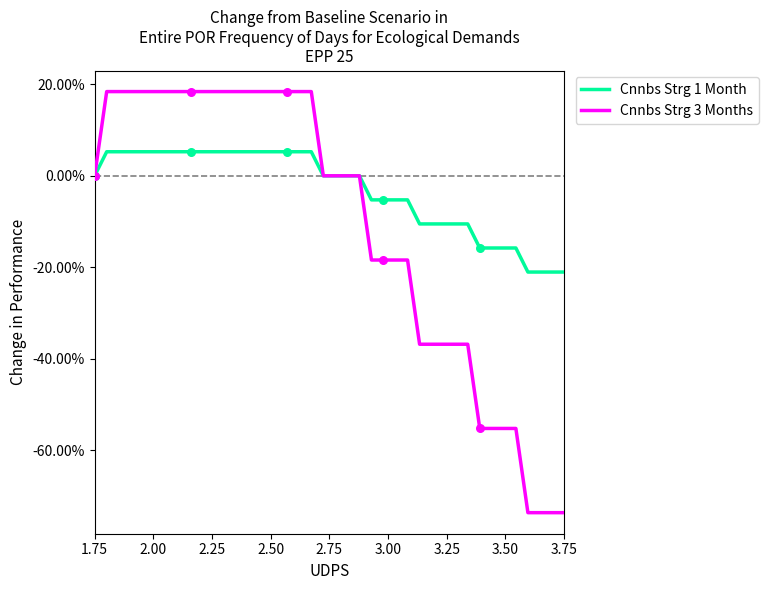

Which series has the largest total across all categories?

Cnnbs Strg 1 Month